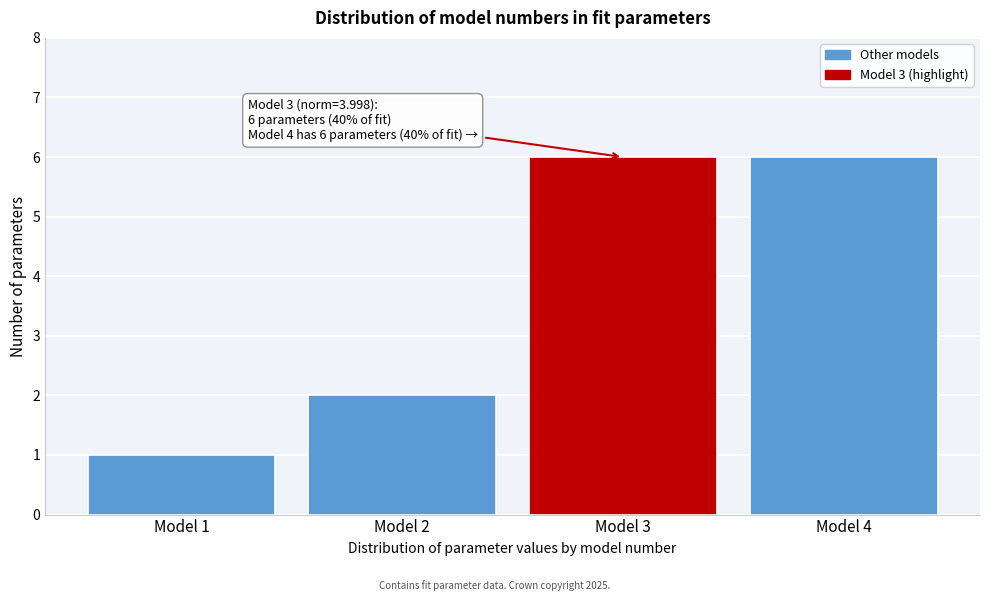

Reading left to right, extract all data points from this chart.

1	2	6	6